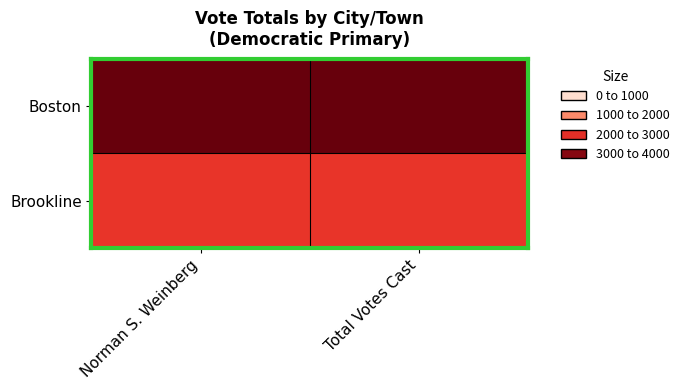

What is the total value across all series at Norman S. Weinberg?

6160